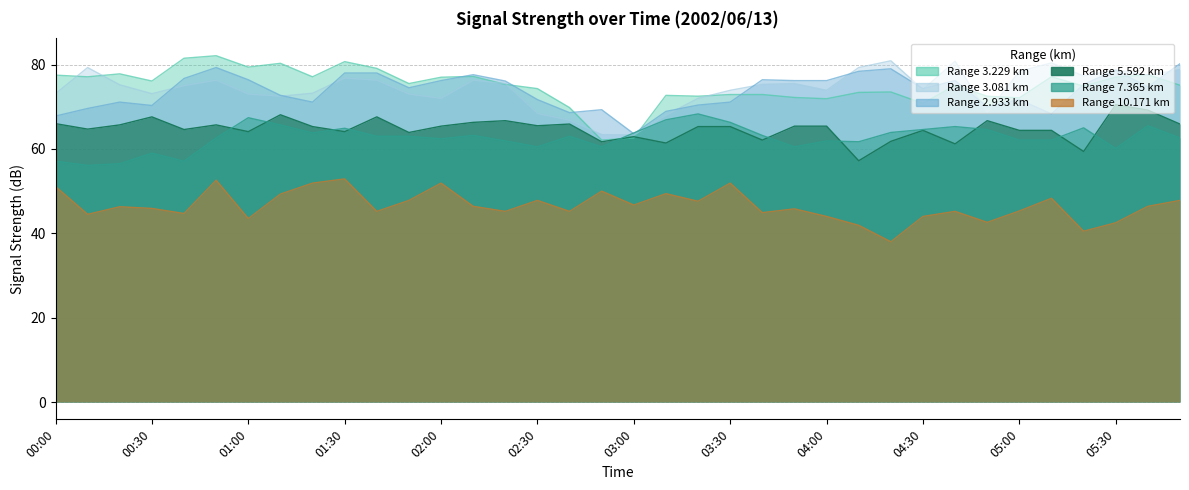

Reading left to right, transcribe all the data shown in this chart.

7.365: 00:00=57.1	00:10=56.1	00:20=56.5	00:30=59.0	00:40=57.1	00:50=62.6	01:00=67.4	01:10=65.7	01:20=63.8	01:30=64.9	01:40=63.0	01:50=63.0	02:00=62.4	02:10=63.2	02:20=61.9	02:30=60.5	02:40=63.0	02:50=60.5	03:00=63.8	03:10=66.9	03:20=68.3	03:30=66.3	03:40=63.2	03:50=60.5	04:00=61.9	04:10=61.7	04:20=63.9	04:30=64.6	04:40=65.3	04:50=64.6	05:00=62.1	05:10=62.1	05:20=65.0	05:30=60.1	05:40=65.5	05:50=62.6
3.229: 00:00=77.5	00:10=77.1	00:20=77.8	00:30=76.1	00:40=81.5	00:50=82.1	01:00=79.4	01:10=80.3	01:20=77.1	01:30=80.7	01:40=79.1	01:50=75.5	02:00=77.0	02:10=77.2	02:20=75.3	02:30=74.3	02:40=69.8	02:50=62.1	03:00=62.6	03:10=72.7	03:20=72.5	03:30=72.9	03:40=72.9	03:50=72.2	04:00=71.9	04:10=73.4	04:20=73.5	04:30=70.8	04:40=75.1	04:50=72.5	05:00=72.1	05:10=77.1	05:20=74.9	05:30=77.0	05:40=77.6	05:50=75.1
5.592: 00:00=66.0	00:10=64.7	00:20=65.7	00:30=67.6	00:40=64.6	00:50=65.7	01:00=64.1	01:10=68.1	01:20=65.3	01:30=64.1	01:40=67.6	01:50=63.9	02:00=65.4	02:10=66.3	02:20=66.7	02:30=65.5	02:40=65.9	02:50=61.7	03:00=62.9	03:10=61.4	03:20=65.3	03:30=65.3	03:40=62.1	03:50=65.4	04:00=65.4	04:10=57.2	04:20=61.8	04:30=64.4	04:40=61.2	04:50=66.7	05:00=64.4	05:10=64.4	05:20=59.4	05:30=70.5	05:40=69.2	05:50=65.9
10.171: 00:00=51.1	00:10=44.5	00:20=46.3	00:30=45.9	00:40=44.7	00:50=52.6	01:00=43.5	01:10=49.3	01:20=51.9	01:30=52.9	01:40=45.2	01:50=47.8	02:00=51.9	02:10=46.4	02:20=45.2	02:30=47.8	02:40=45.2	02:50=50.0	03:00=46.7	03:10=49.4	03:20=47.6	03:30=51.9	03:40=44.9	03:50=45.8	04:00=44.0	04:10=41.9	04:20=38.0	04:30=44.0	04:40=45.2	04:50=42.6	05:00=45.3	05:10=48.3	05:20=40.5	05:30=42.5	05:40=46.4	05:50=47.8
2.933: 00:00=67.8	00:10=69.6	00:20=71.1	00:30=70.3	00:40=76.7	00:50=79.3	01:00=76.4	01:10=72.7	01:20=71.1	01:30=78.0	01:40=78.0	01:50=74.5	02:00=76.2	02:10=77.6	02:20=76.1	02:30=71.7	02:40=68.6	02:50=69.3	03:00=63.6	03:10=68.9	03:20=70.4	03:30=71.1	03:40=76.4	03:50=76.2	04:00=76.2	04:10=78.4	04:20=79.0	04:30=74.3	04:40=76.2	04:50=70.0	05:00=71.7	05:10=68.3	05:20=75.3	05:30=78.7	05:40=74.7	05:50=80.2
3.081: 00:00=73.1	00:10=79.3	00:20=75.2	00:30=73.1	00:40=75.0	00:50=76.3	01:00=73.0	01:10=72.5	01:20=73.2	01:30=76.8	01:40=76.3	01:50=73.0	02:00=72.0	02:10=76.3	02:20=75.5	02:30=68.4	02:40=66.8	02:50=63.4	03:00=63.3	03:10=68.0	03:20=72.0	03:30=73.9	03:40=75.3	03:50=75.5	04:00=73.9	04:10=79.3	04:20=80.9	04:30=74.1	04:40=80.8	04:50=68.6	05:00=78.4	05:10=80.4	05:20=77.3	05:30=78.7	05:40=77.5	05:50=78.8